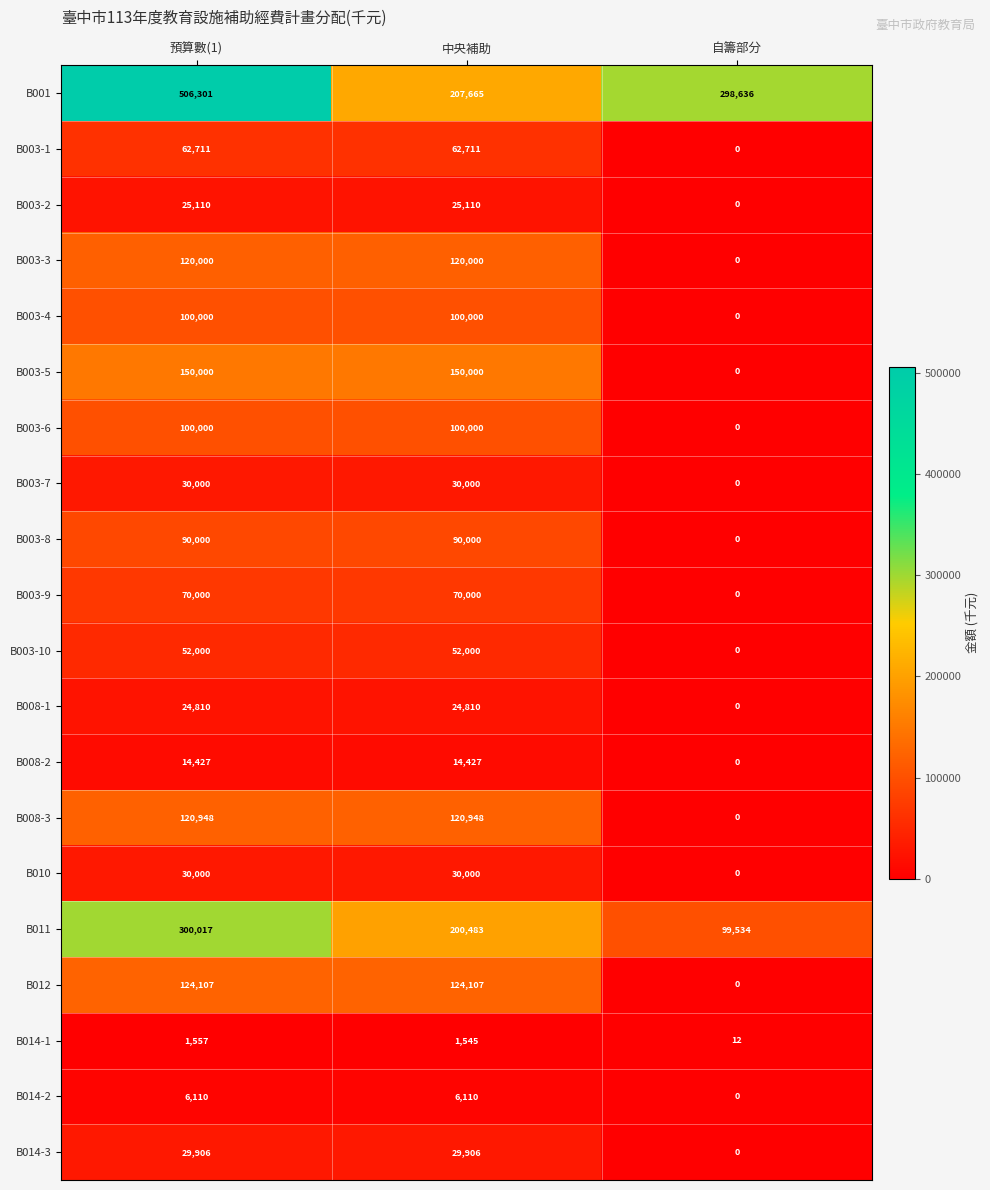

At which category does the chart reach its peak across all series?

預算數(1)